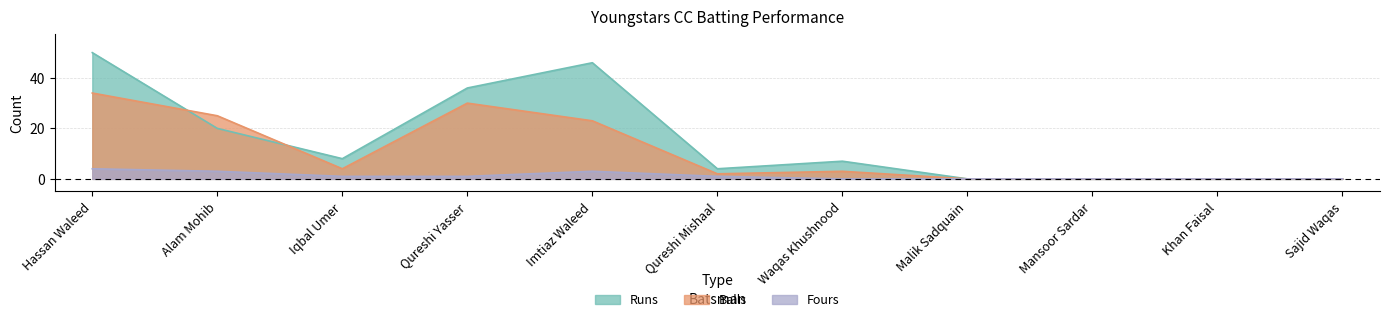

Which category has the highest value in the Balls series?

Hassan Waleed